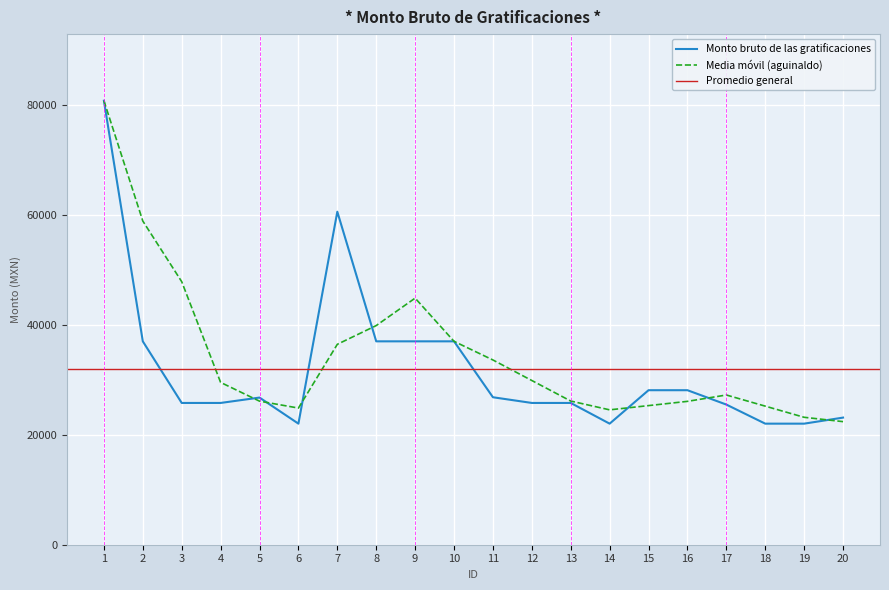

Approximately how many times larger is the value at 17 compared to 11?

1.0